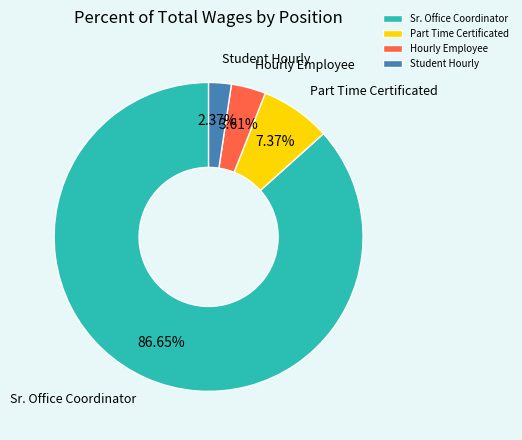

What is the ratio of the value at Part Time Certificated to the value at Student Hourly?

3.1